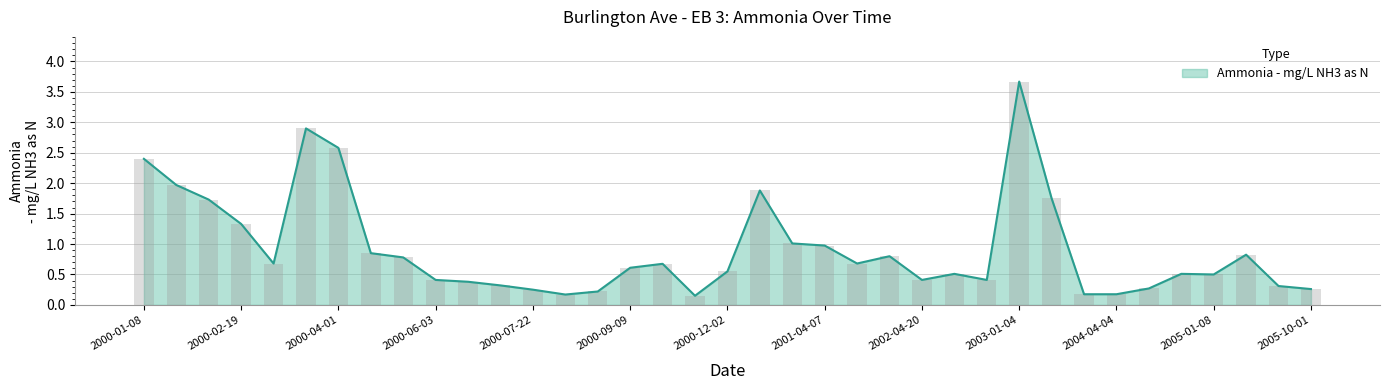

What is the minimum value shown in the chart?

0.1